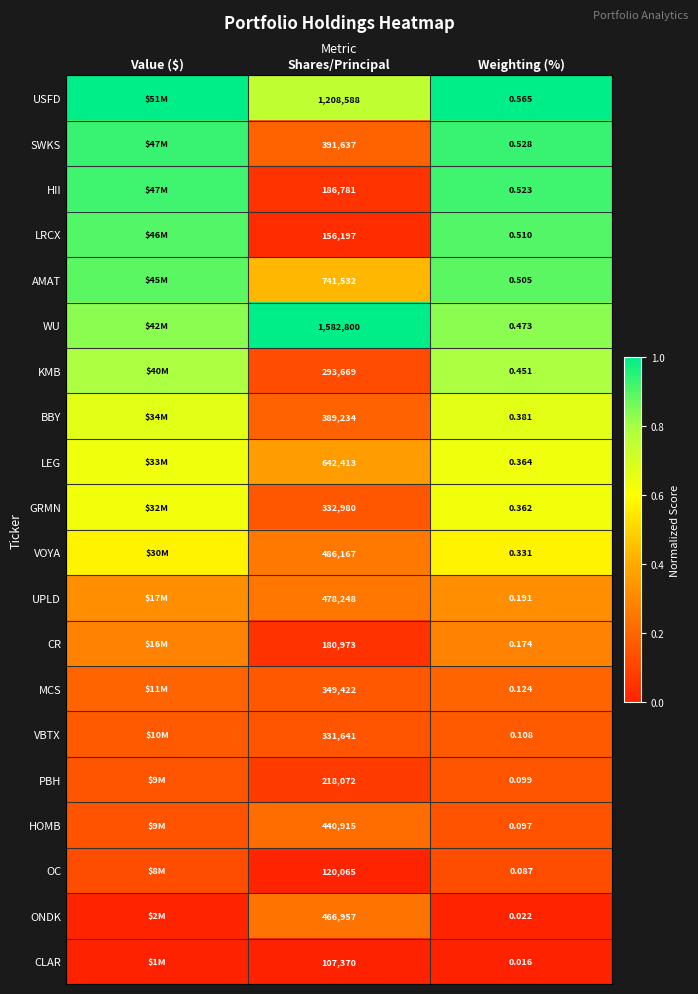

Between Shares/Principal and Weighting (%), which series saw the biggest shift?

WU